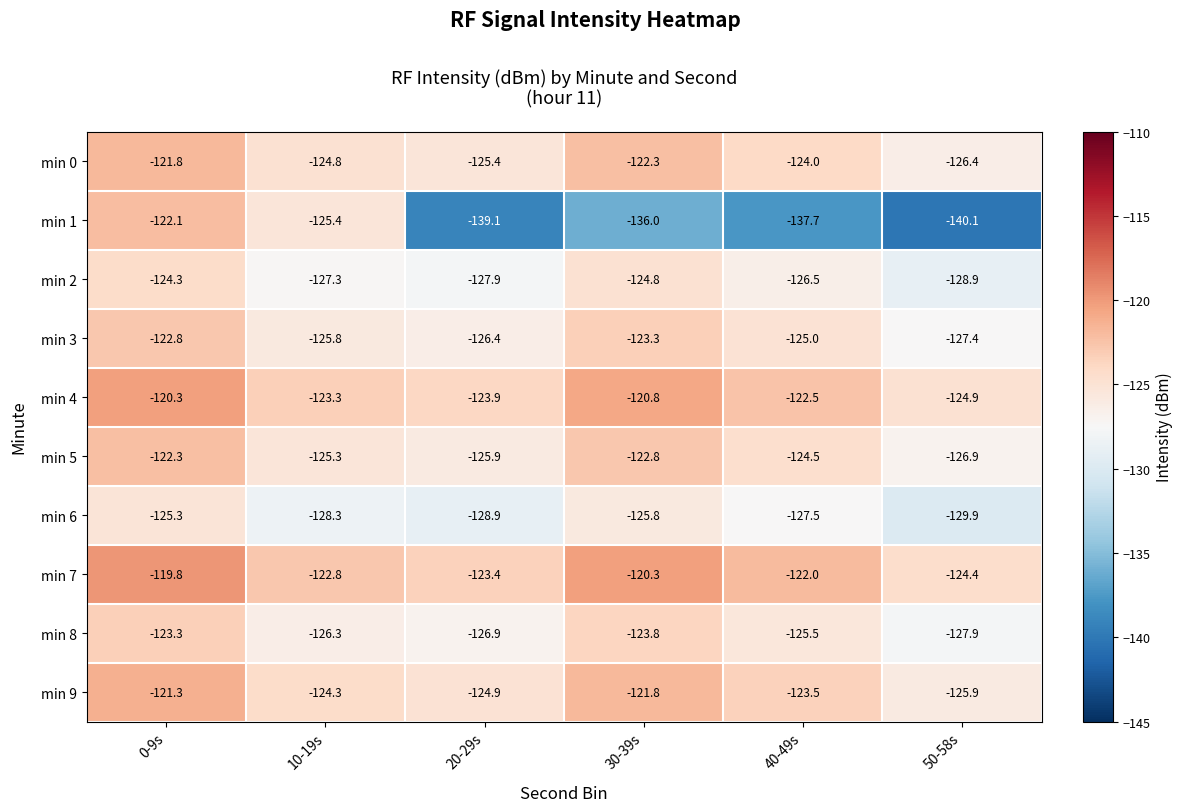

What is the greatest value displayed?

-119.8